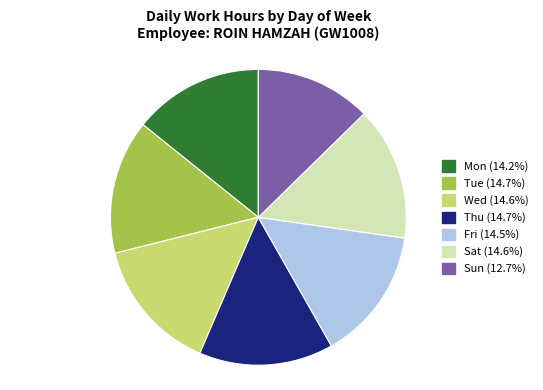

Which category has the smallest portion of the pie?

Sun